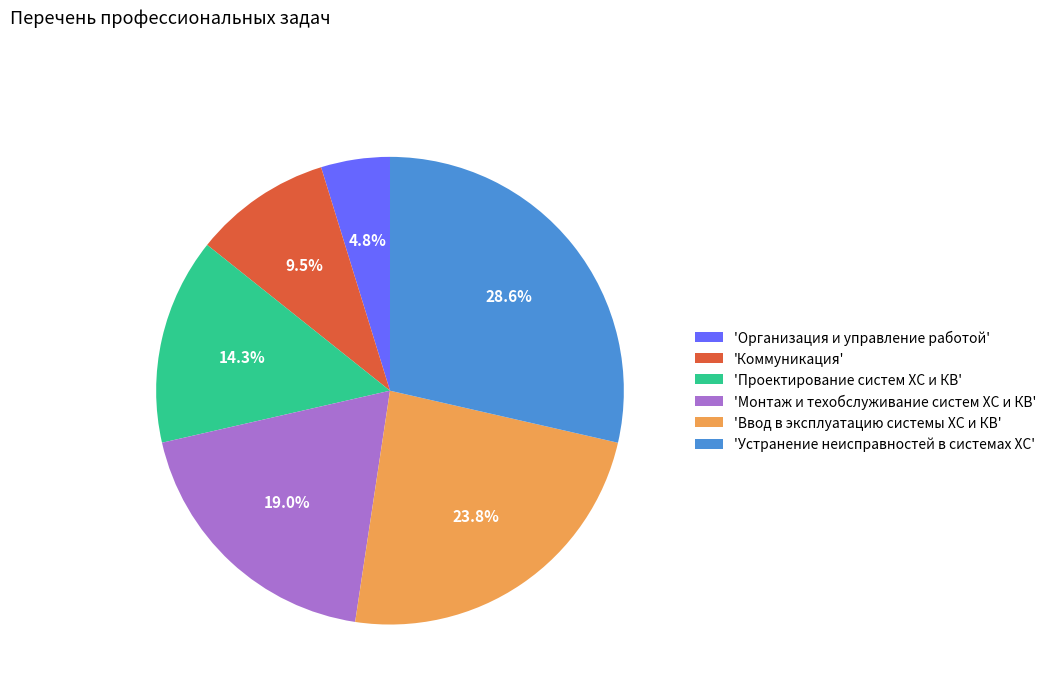

What is the smallest slice in the pie chart?

'Организация и управление работой'